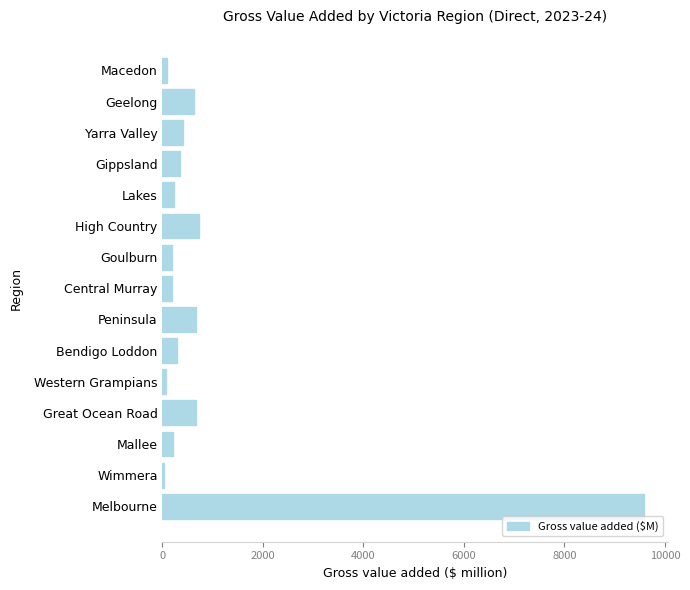

Is it true that the value at Mallee is 212.2?

True